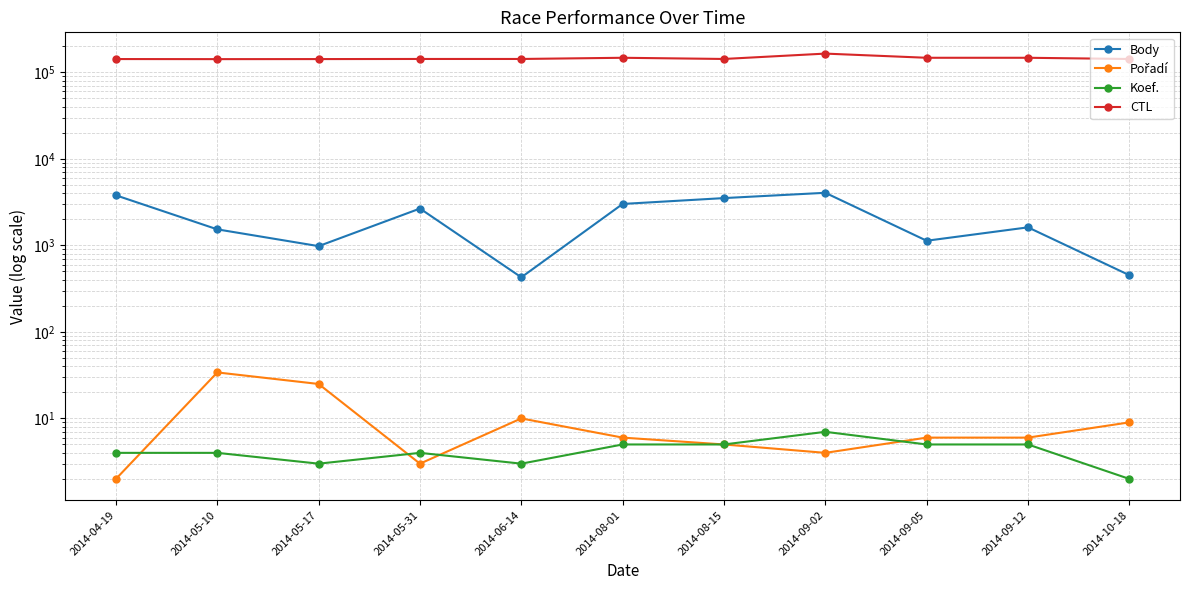

At which category does Body reach its first local peak?

2014-05-31